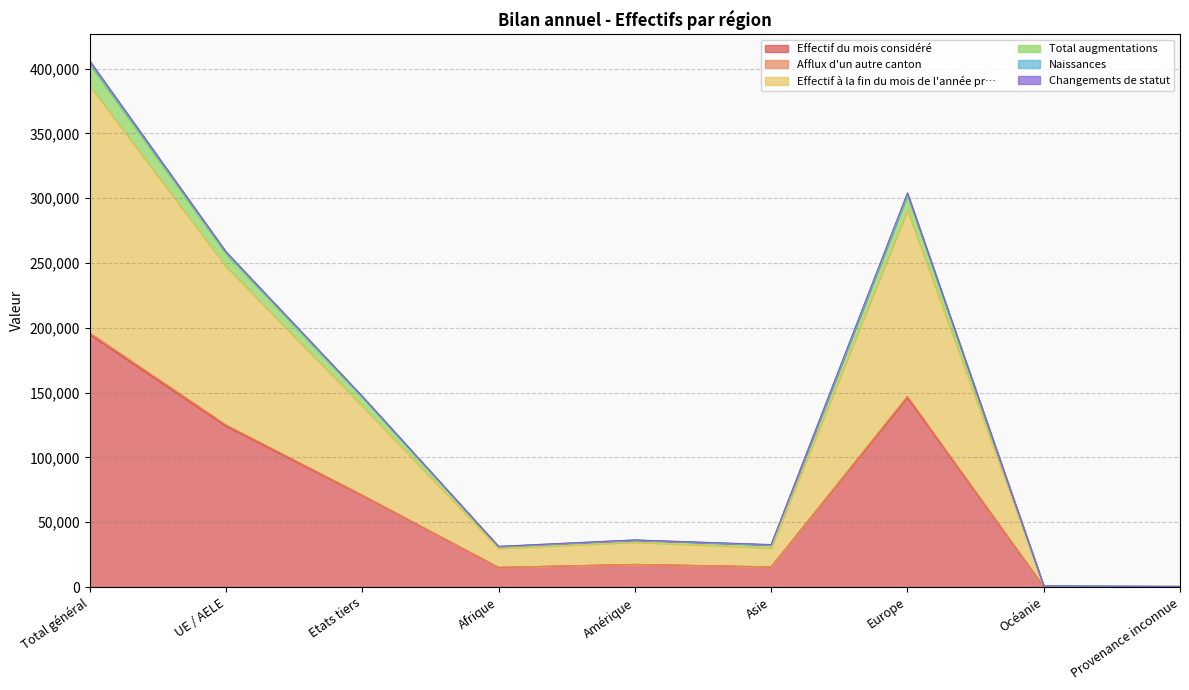

At how many categories does at least one series exceed 386527?

1